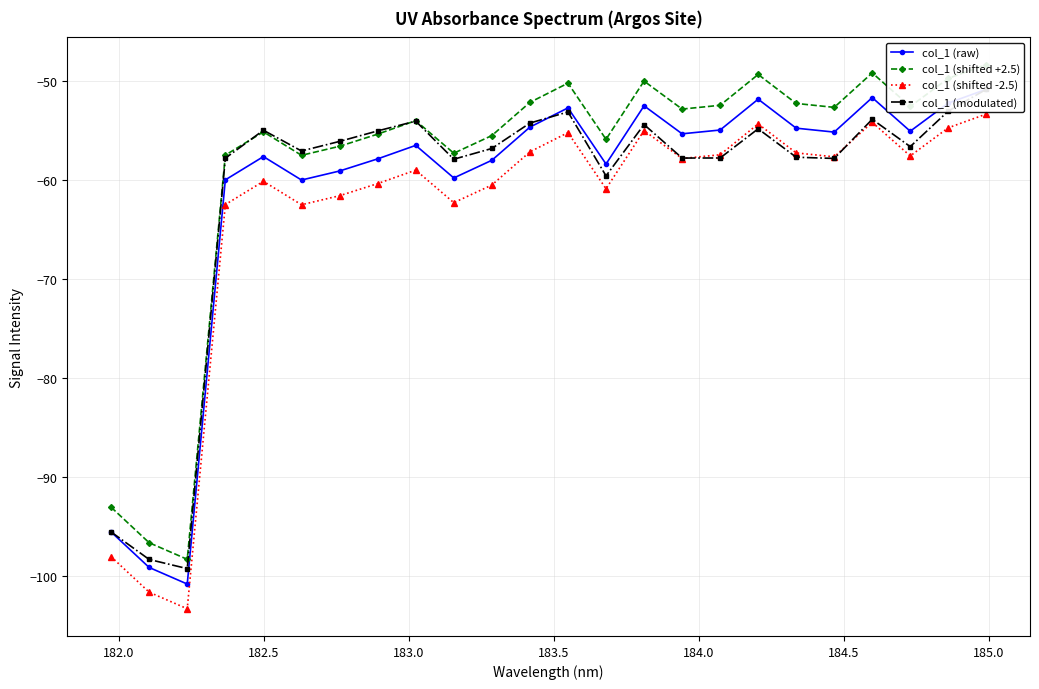

What is the value of the col_1 (shifted +2.5) point at the 9th from the left?

-54.0